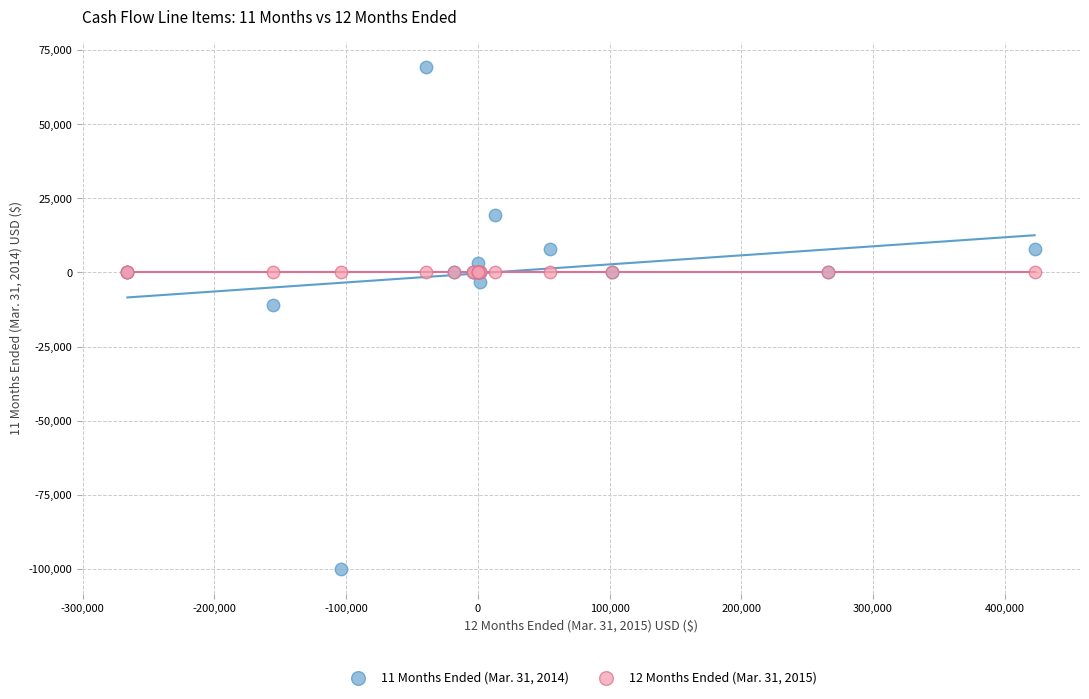

Across all series, what Y value is closest to -15296?

-11112